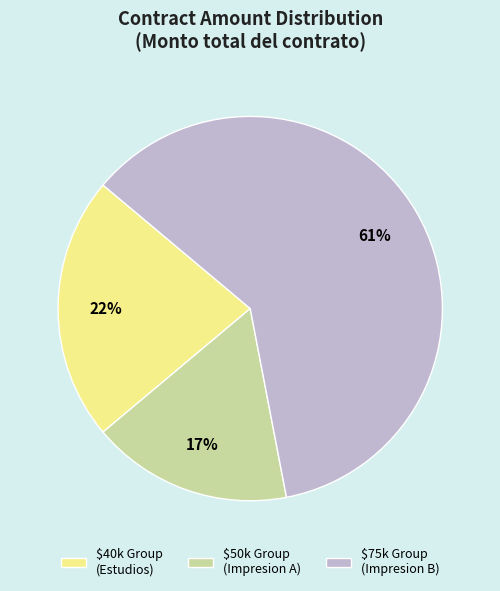

To the nearest percent, what is the difference between the largest and smallest slice percentages?

44%